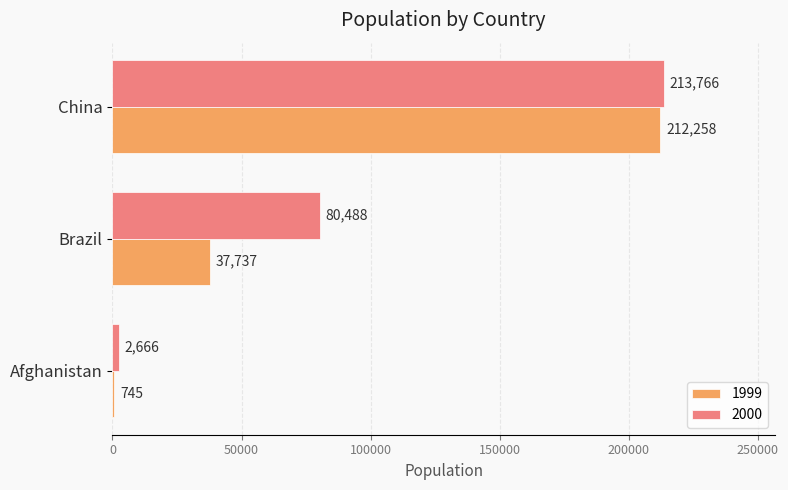

Is it true that 2000 equals 2666 at Afghanistan?

True